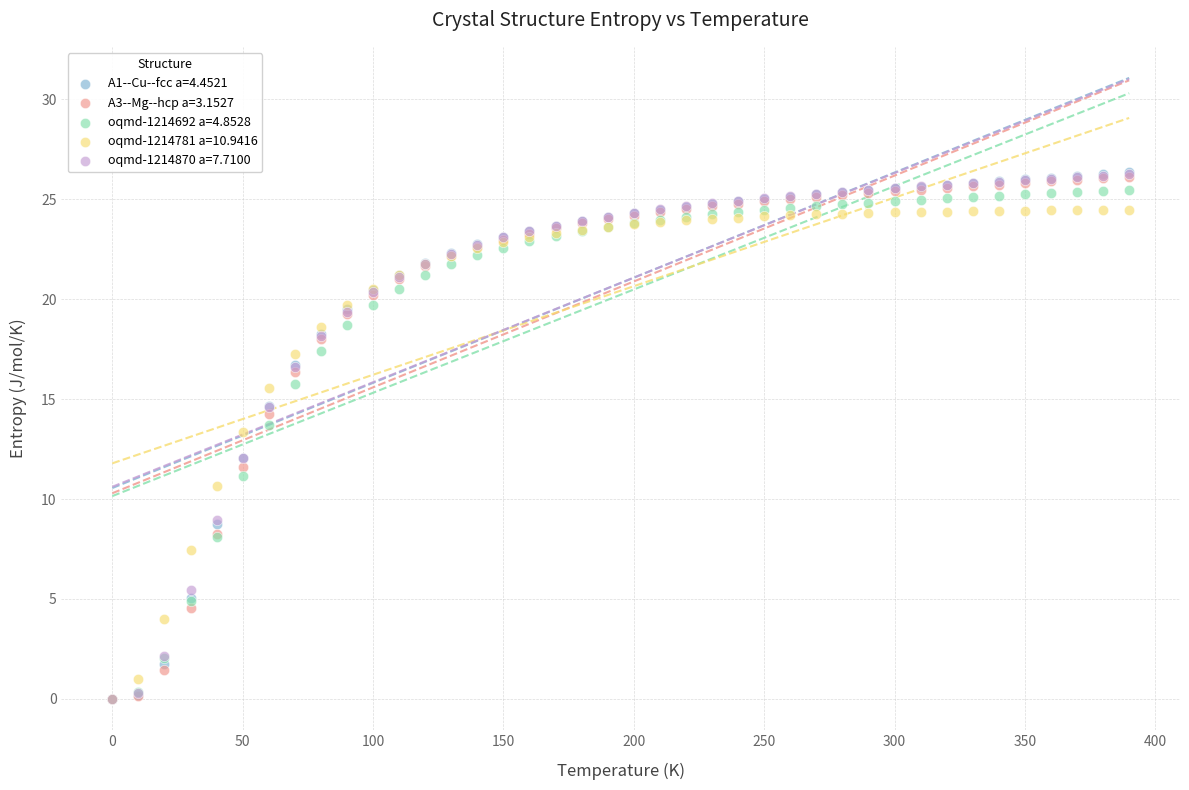

Across all series, what Y value is closest to 13?

13.4